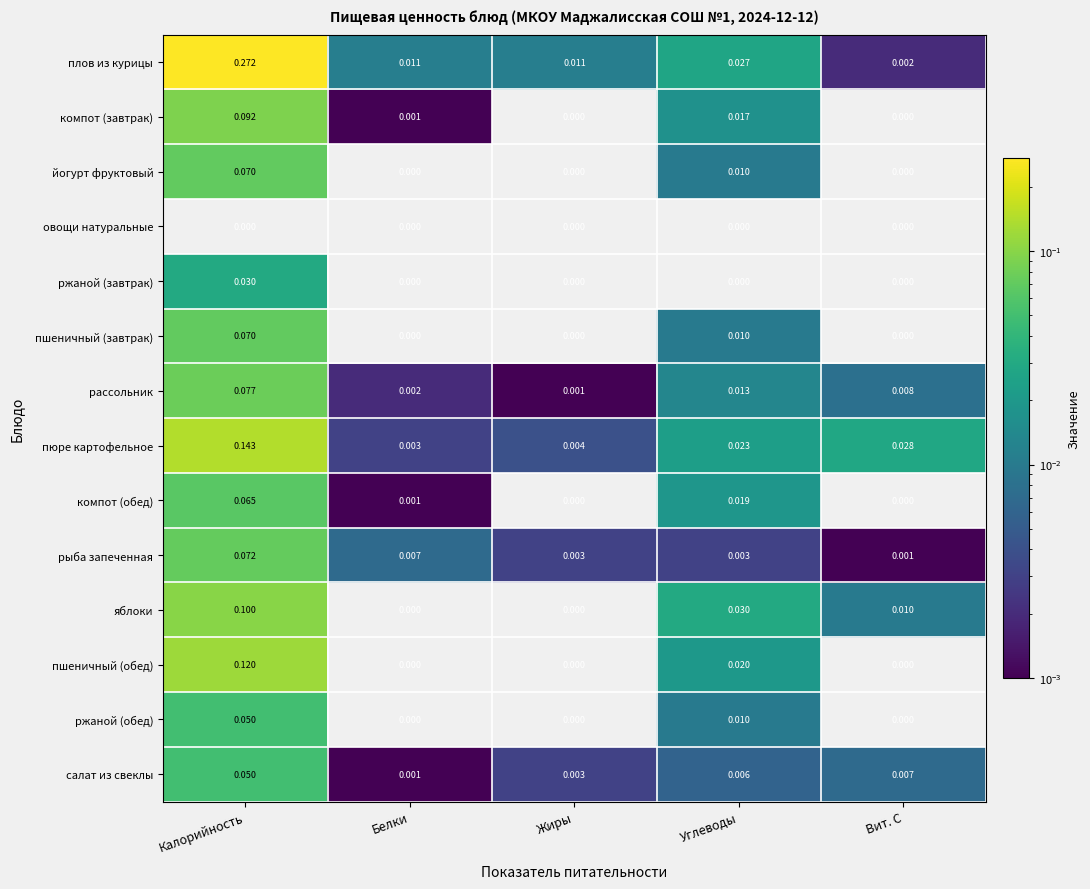

How many series are shown in this chart?

14